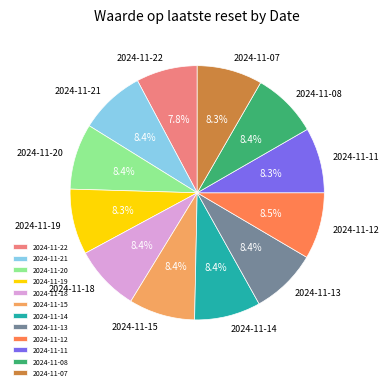

What percentage is NOT represented by 2024-11-13?

91.6%